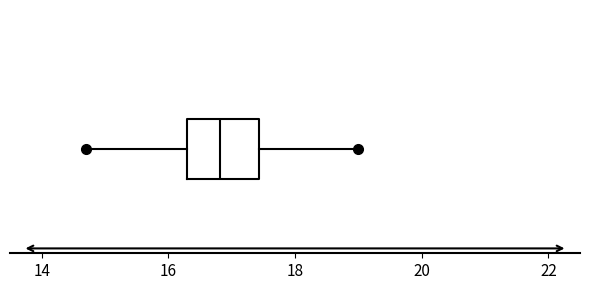

Transcribe this box plot: give where the median line is, the range the box spans, and where the two whiskers end, as read against the x-axis. The values are not printed on the chart, so give them approximately, as read against the axis.

median 16.8, box 16.2 to 17.4, whiskers 14.8 to 19.0